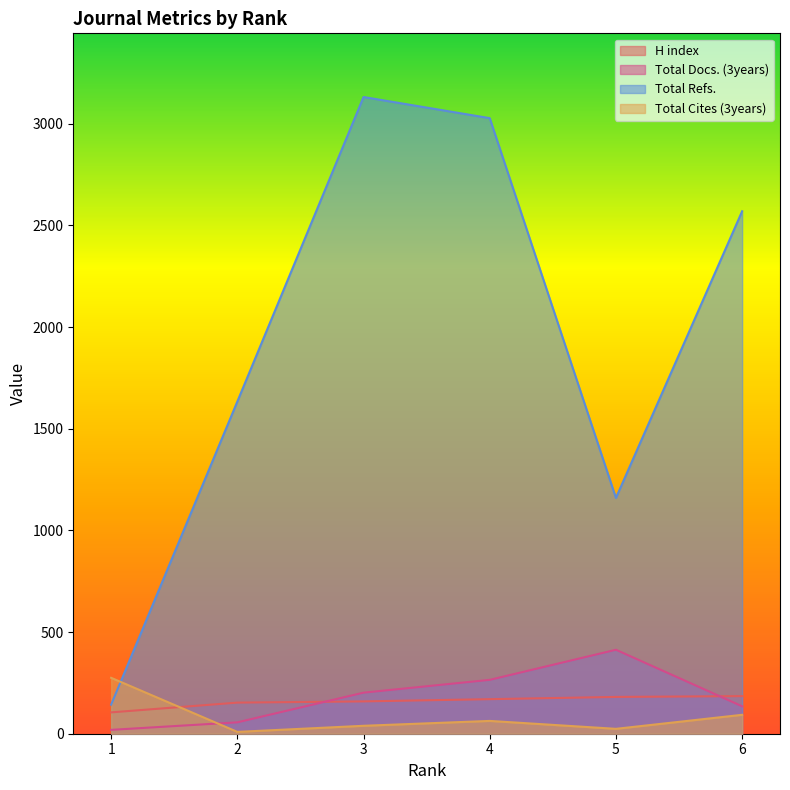

At which category does the chart reach its peak across all series?

3